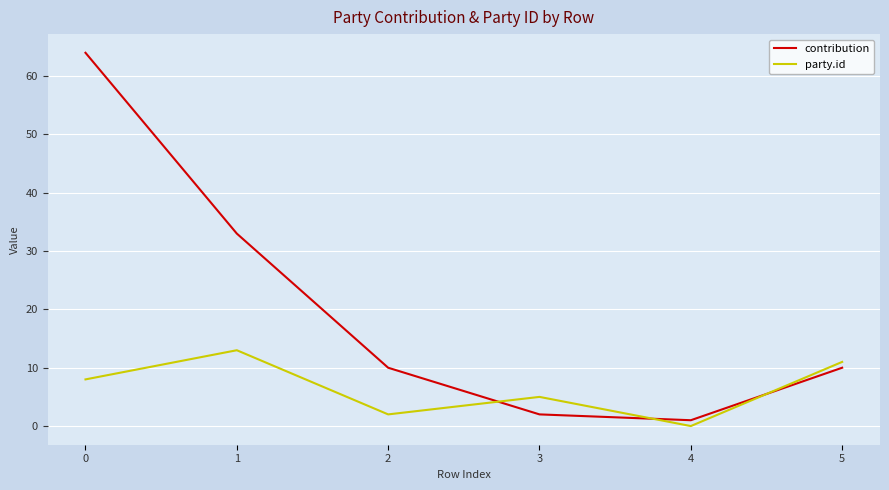

At 2, list the series in order from smallest to largest.

party.id, contribution